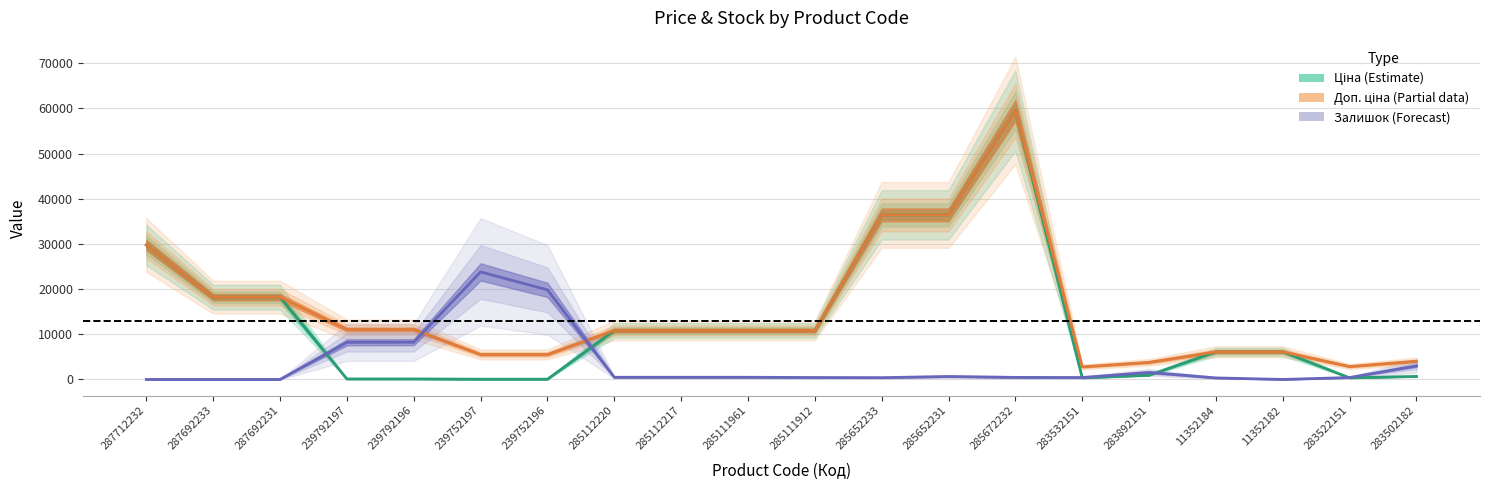

Between 239792196 and 11352182, which is larger?

11352182